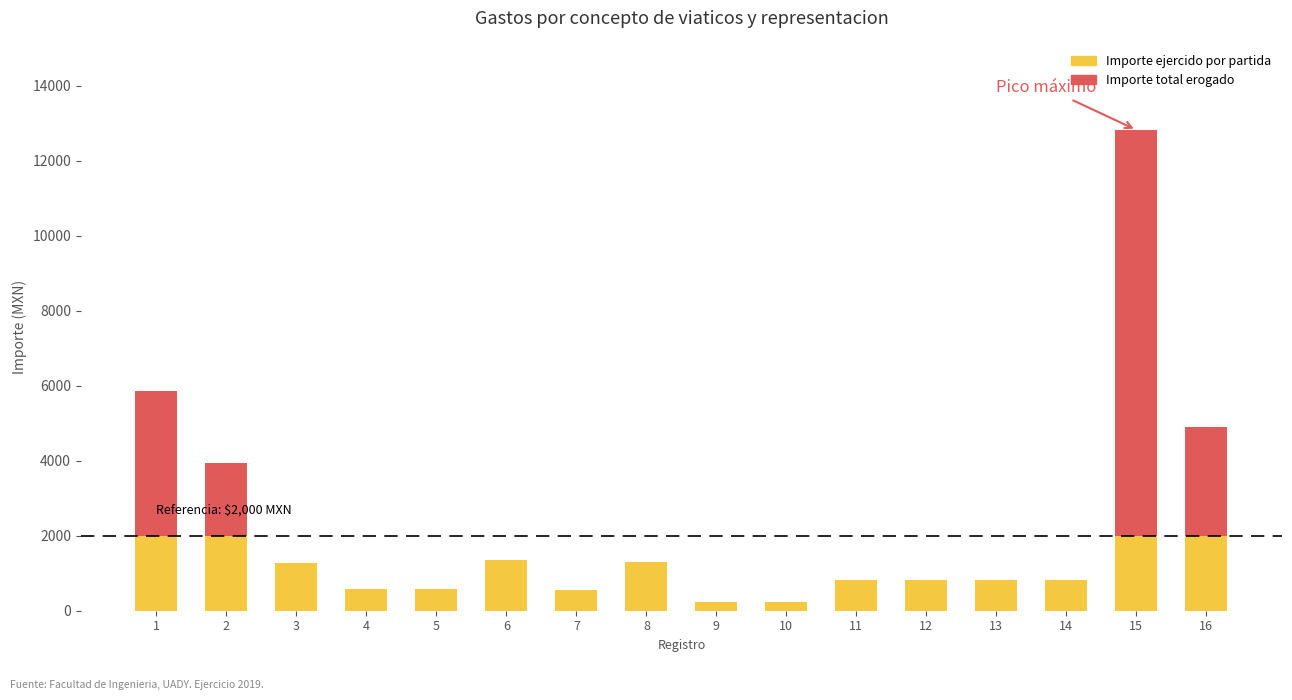

What is the total value across all series at 8?

1311.0